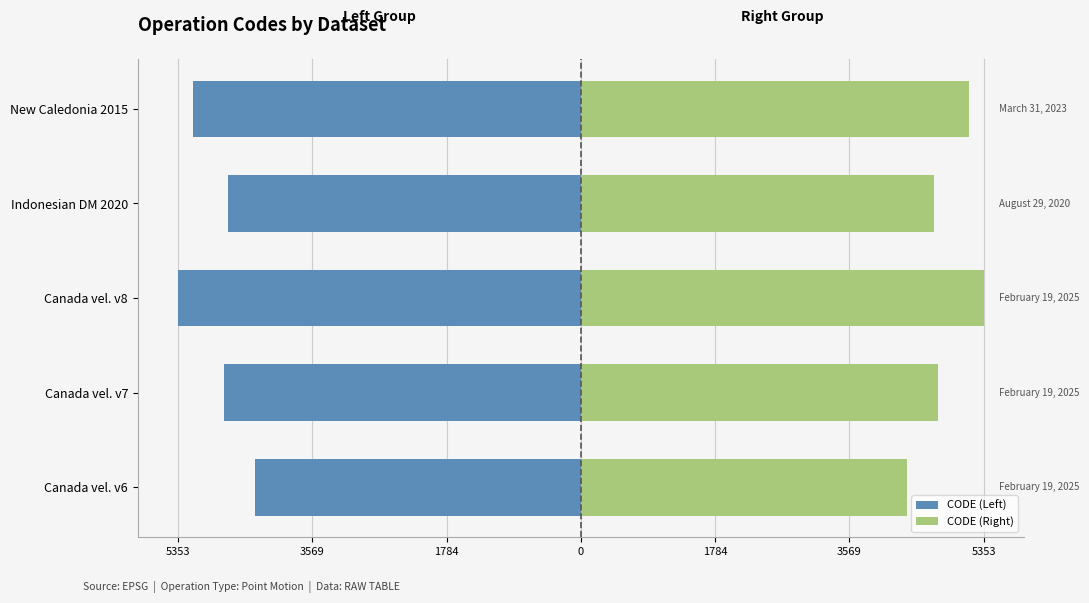

How many values in the CODE (Left) series are below -4741?

3